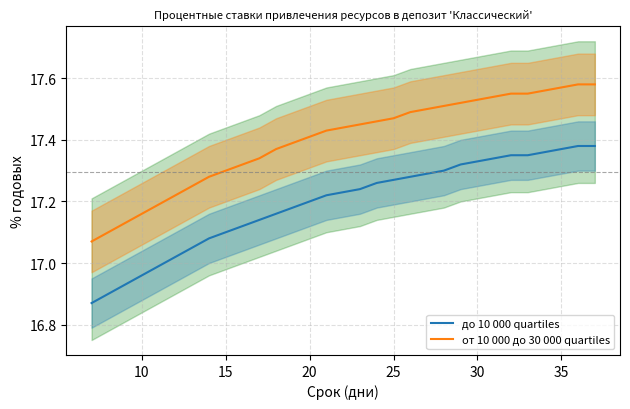

Reading left to right, transcribe all the data shown in this chart.

до 10 000 quartiles: 16.9	16.9	16.9	17.0	17.0	17.0	17.1	17.1	17.1	17.1	17.1	17.2	17.2	17.2	17.2	17.2	17.2	17.3	17.3	17.3	17.3	17.3	17.3	17.3	17.3	17.4	17.4	17.4	17.4	17.4	17.4
от 10 000 до 30 000 quartiles: 17.1	17.1	17.1	17.2	17.2	17.2	17.2	17.3	17.3	17.3	17.3	17.4	17.4	17.4	17.4	17.4	17.4	17.5	17.5	17.5	17.5	17.5	17.5	17.5	17.5	17.6	17.6	17.6	17.6	17.6	17.6